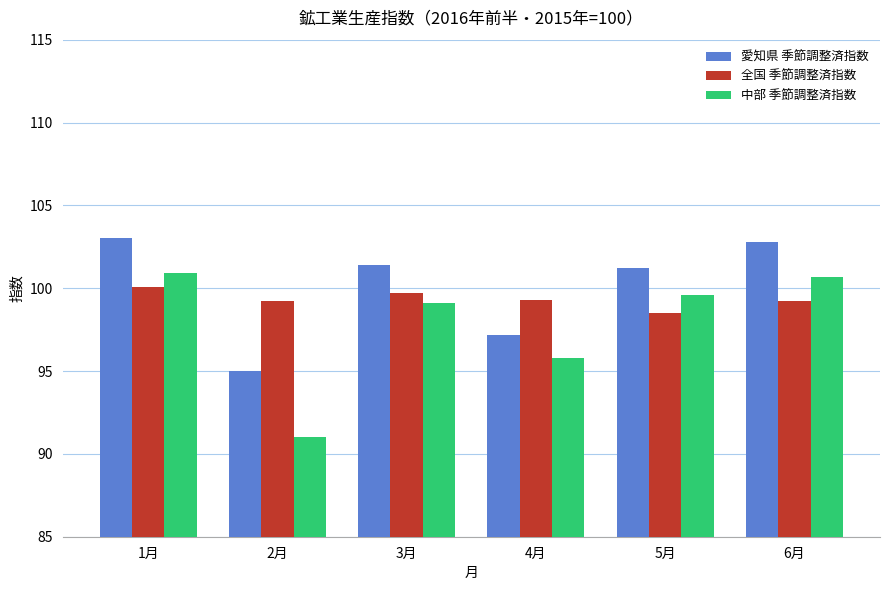

How many bars are there in each group?

3